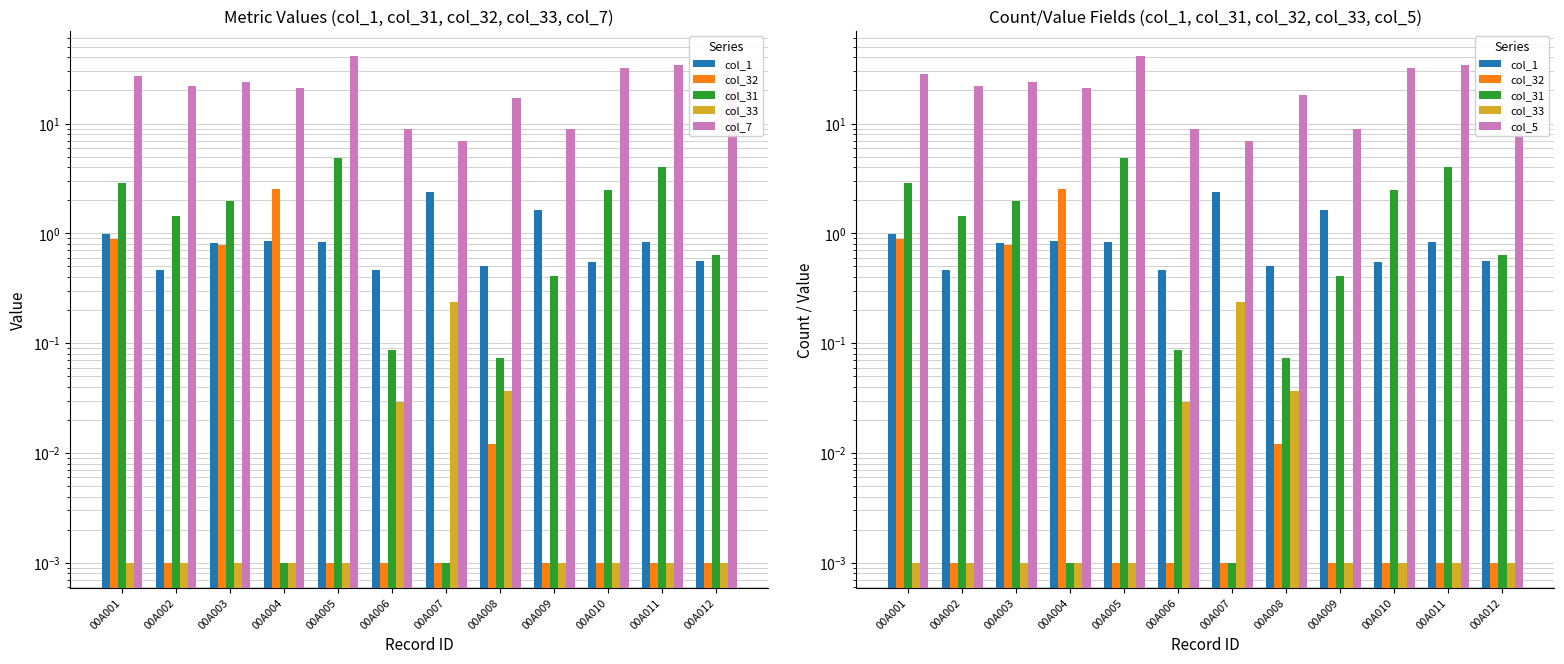

What is the approximate value of col_1 at 00A010?

0.6